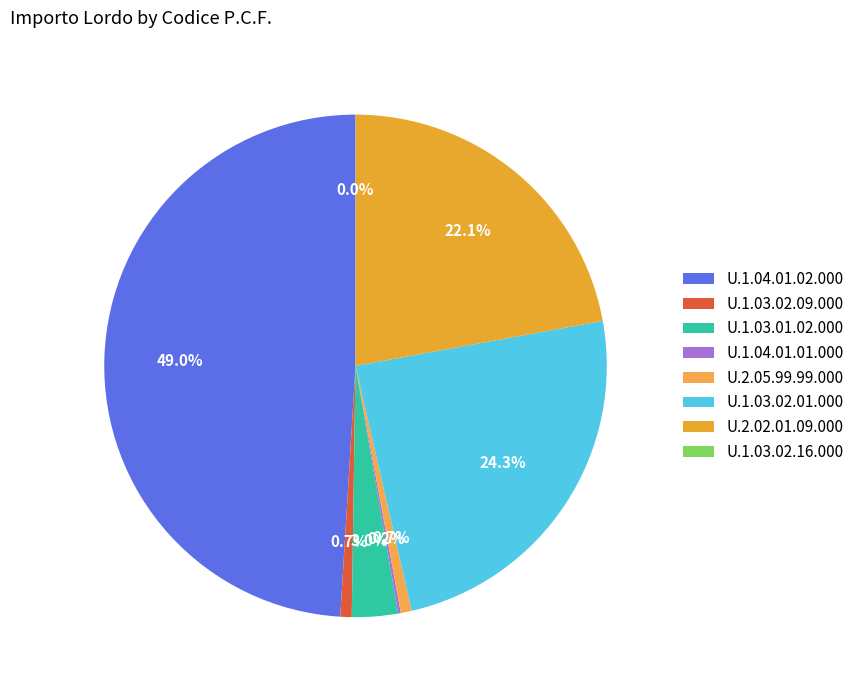

Approximately how many times larger is the value at U.2.05.99.99.000 compared to U.1.03.02.16.000?

124.0